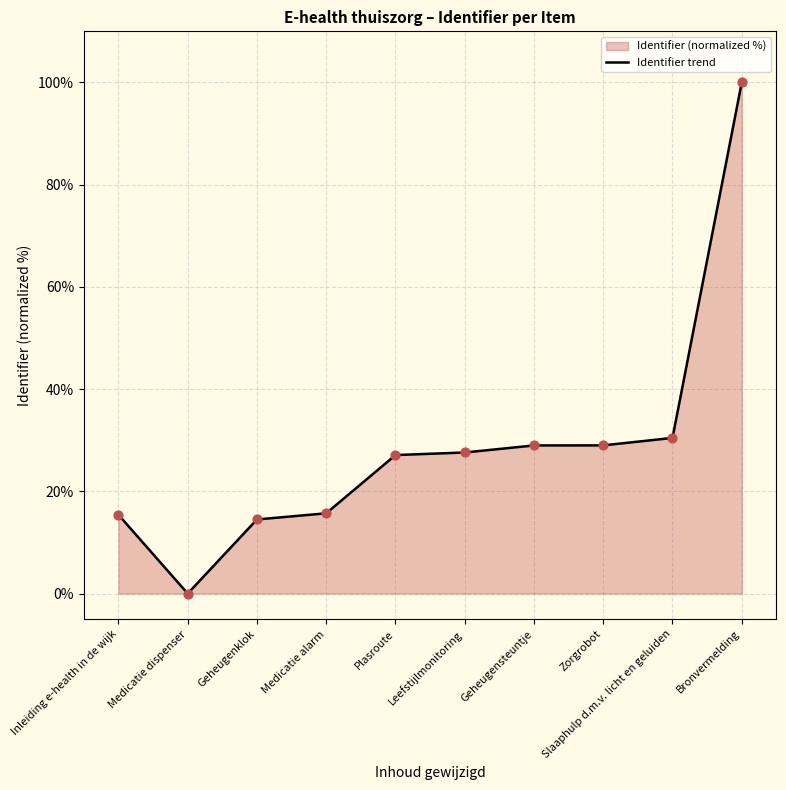

What is the change in value from Geheugenklok to Medicatie alarm?

+1.2